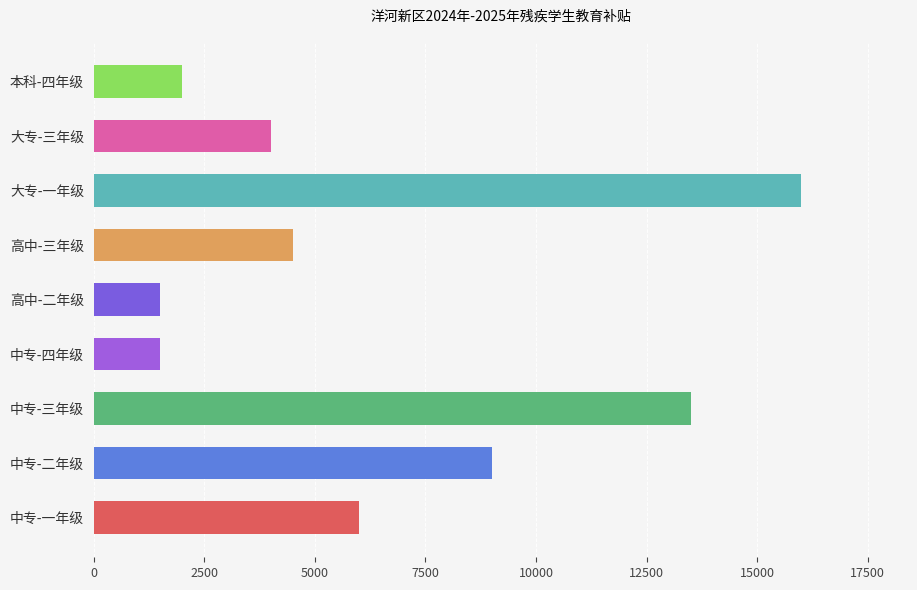

What is the change in value from 中专-三年级 to 本科-四年级?

-11500